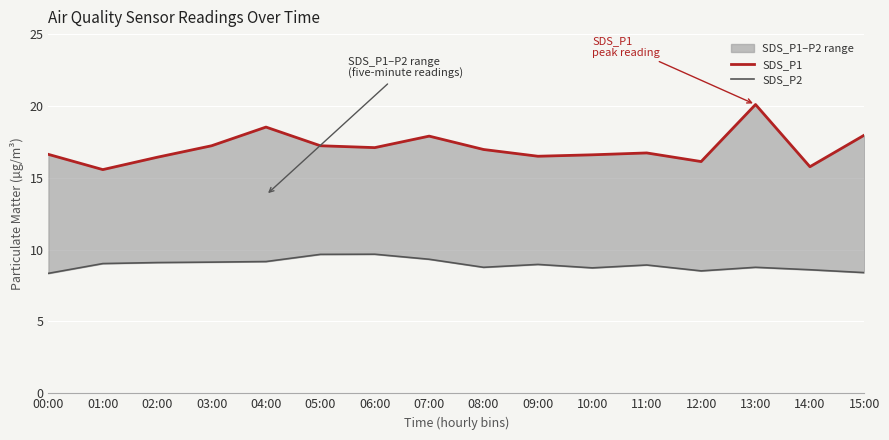

At which category is the sum across all series the highest?

13:00